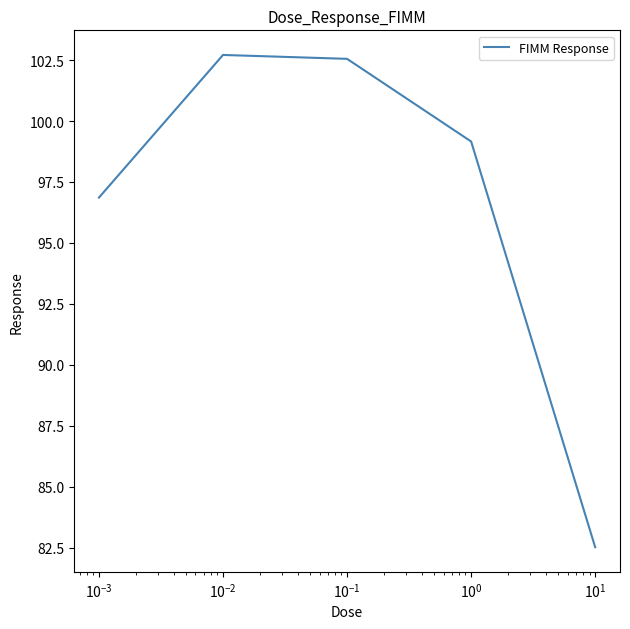

What is the maximum value shown in the chart?

102.7